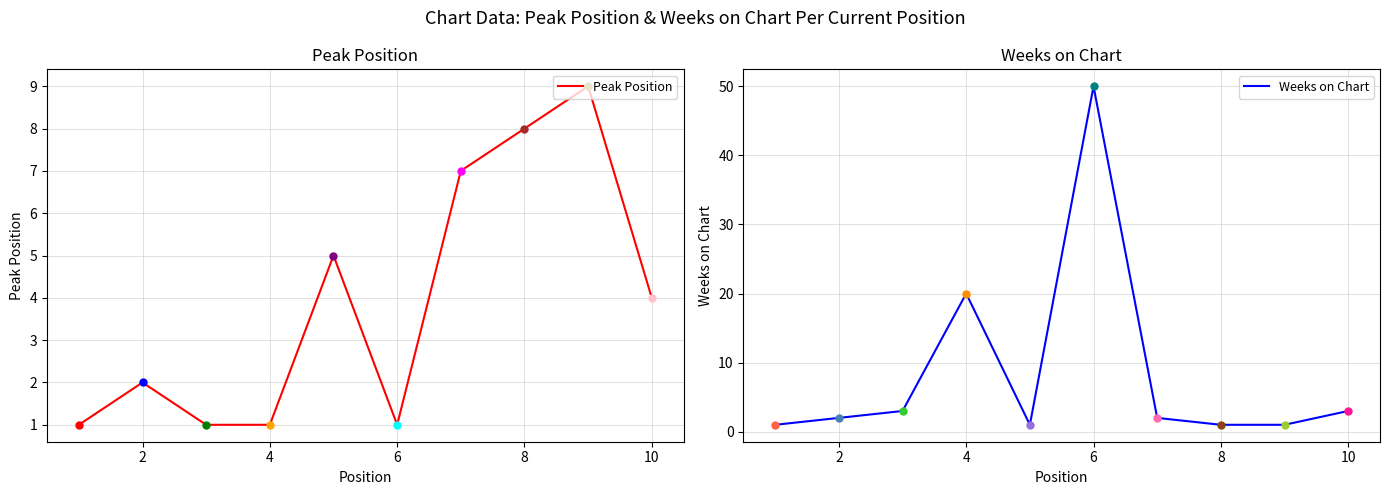

True or false: Weeks on Chart has a value of 1 at 8.

True